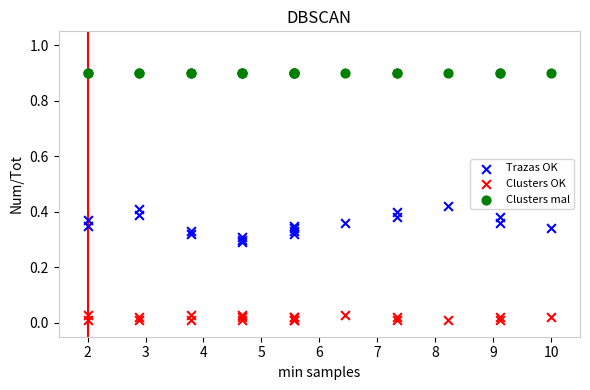

Which series reaches the maximum Y coordinate?

Clusters mal